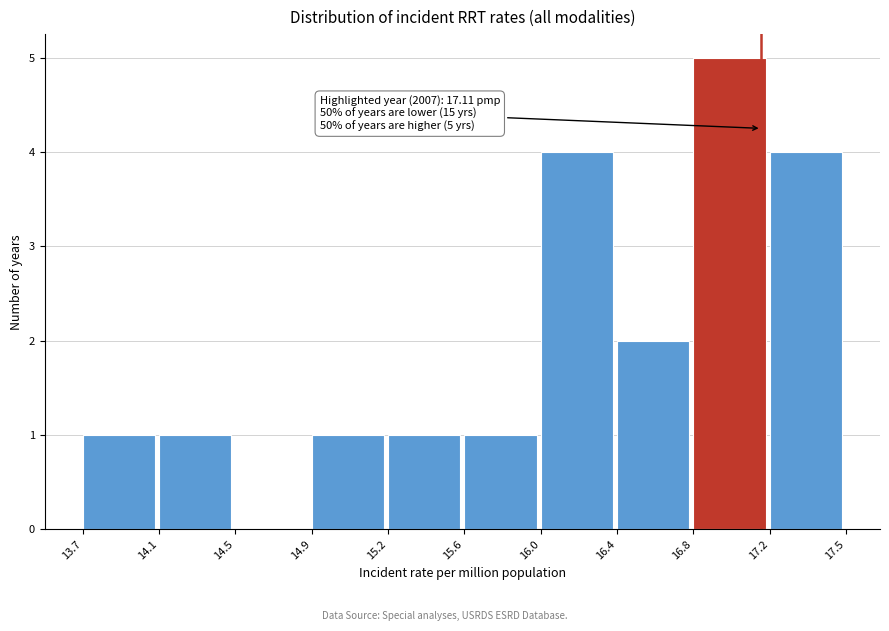

Reading left to right, what are all the values shown in this chart?

13.7=1	14.1=1	14.5=0	14.9=1	15.2=1	15.6=1	16.0=4	16.4=2	16.8=5	17.2=4